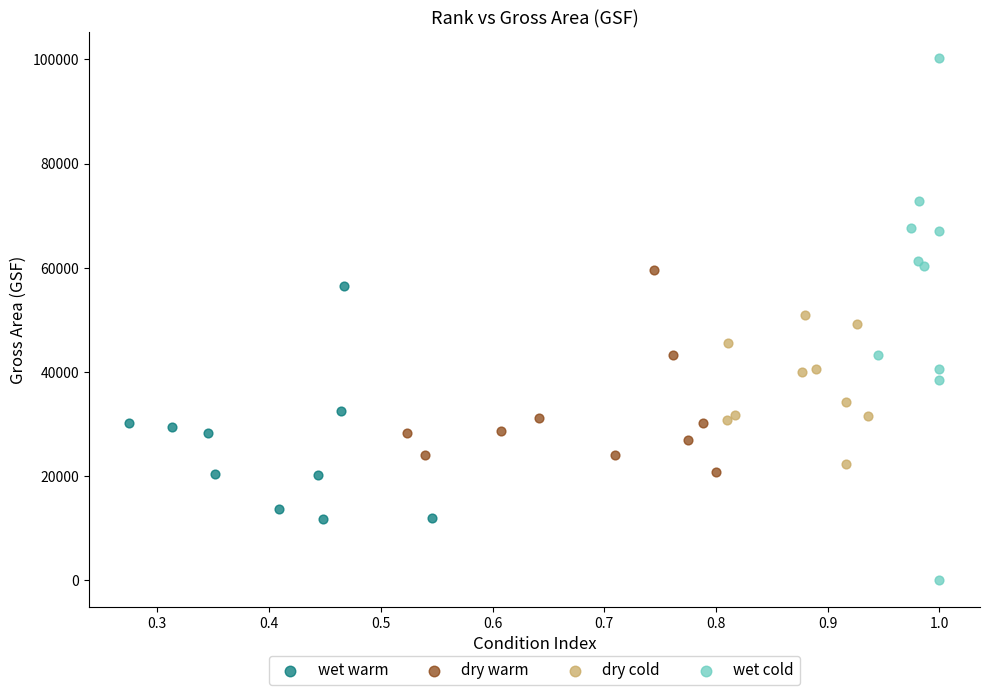

Which series reaches the minimum Y coordinate?

wet cold